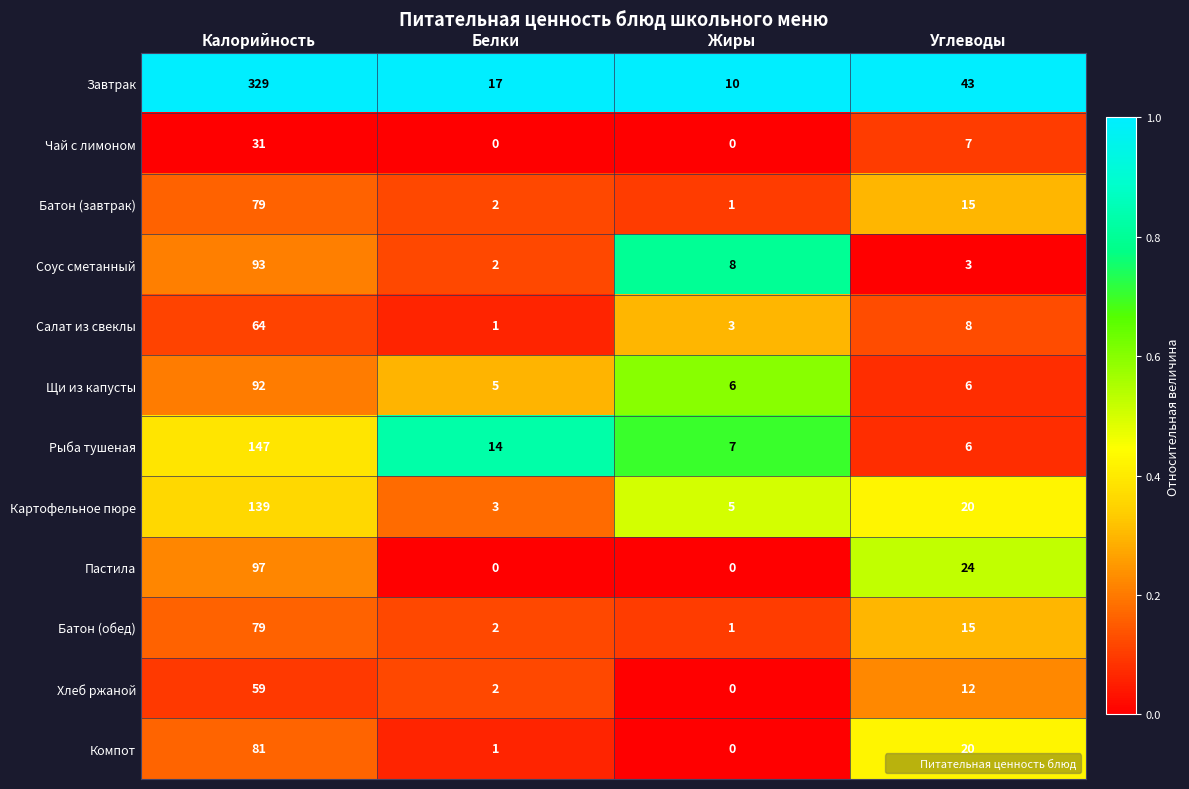

List the labels in order of Завтрак value, largest first.

Калорийность, Углеводы, Белки, Жиры